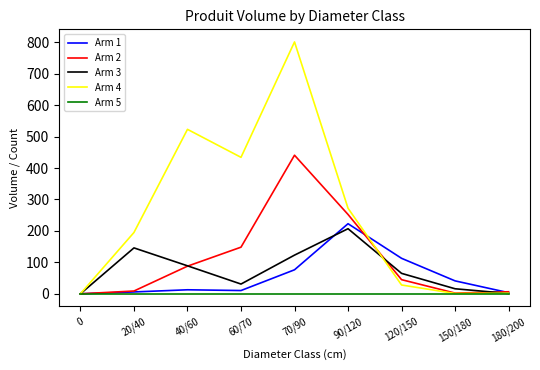

Is it true that Arm 4 equals 297.0 at 60/70?

False